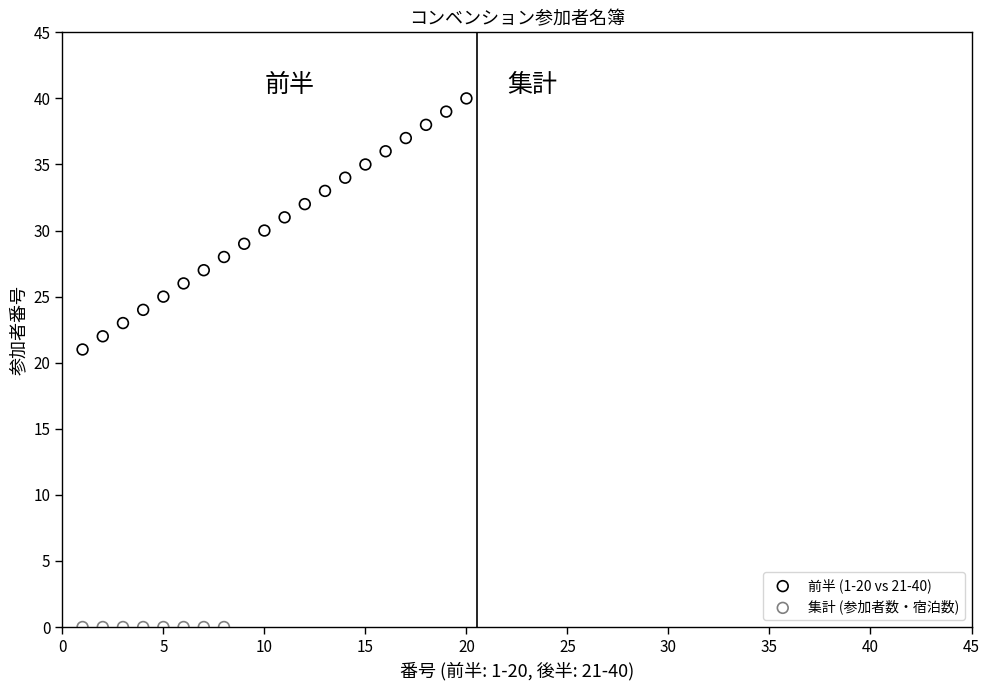

Which series reaches the maximum Y coordinate?

前半 (1-20 vs 21-40)